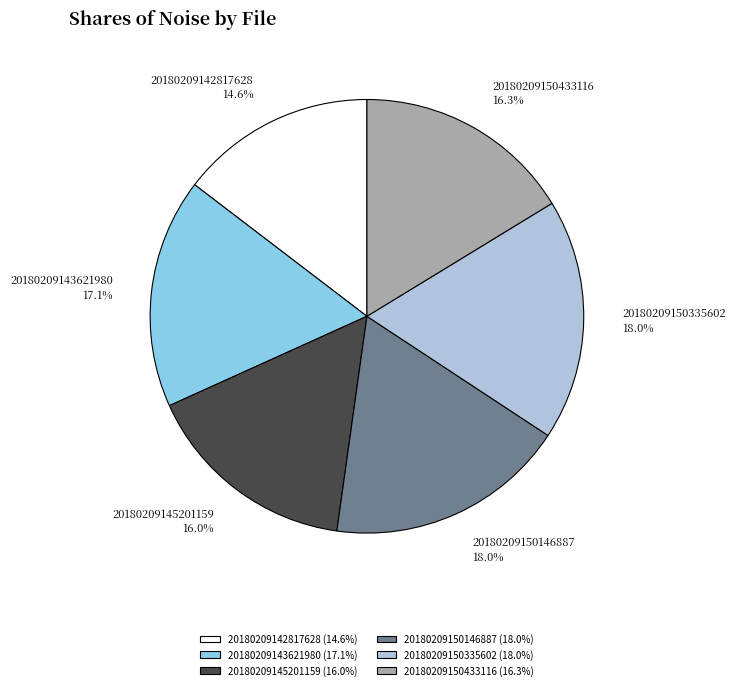

Is there a majority slice in this chart?

No